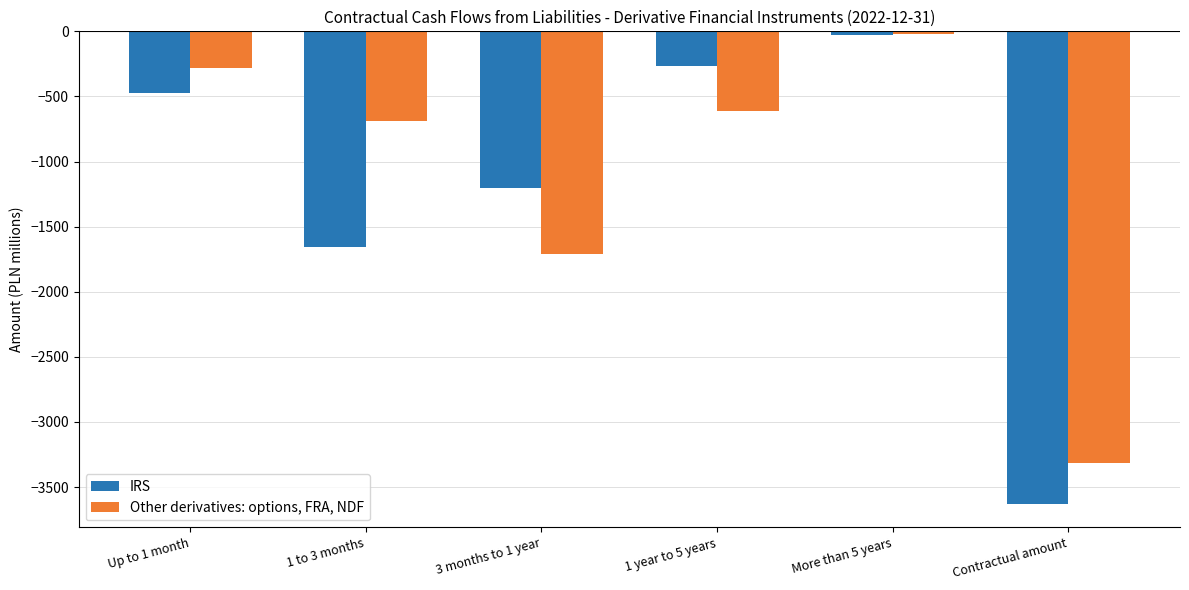

The IRS series shows -322 at Up to 1 month. True or false?

False